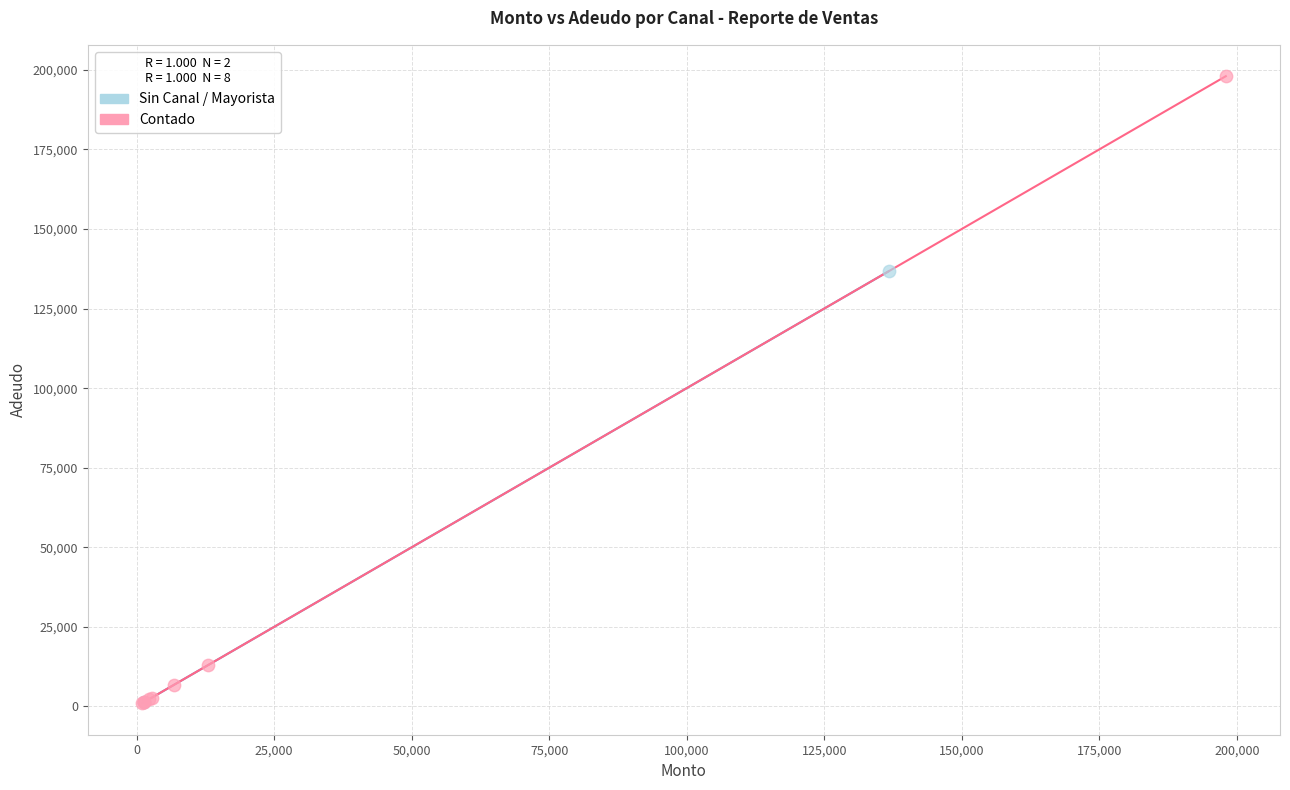

Which series has the widest spread of Y values?

Contado